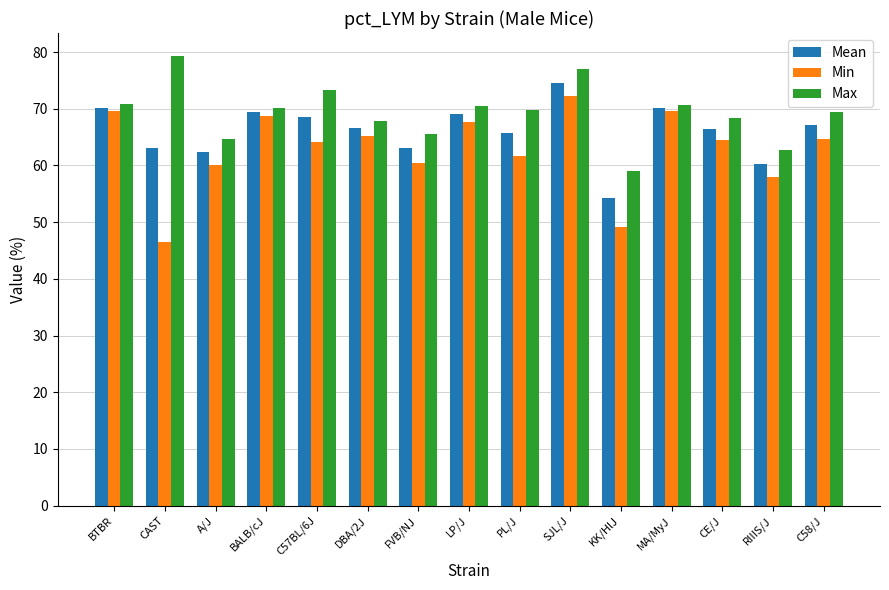

True or false: Max has a value of 67.9 at DBA/2J.

True